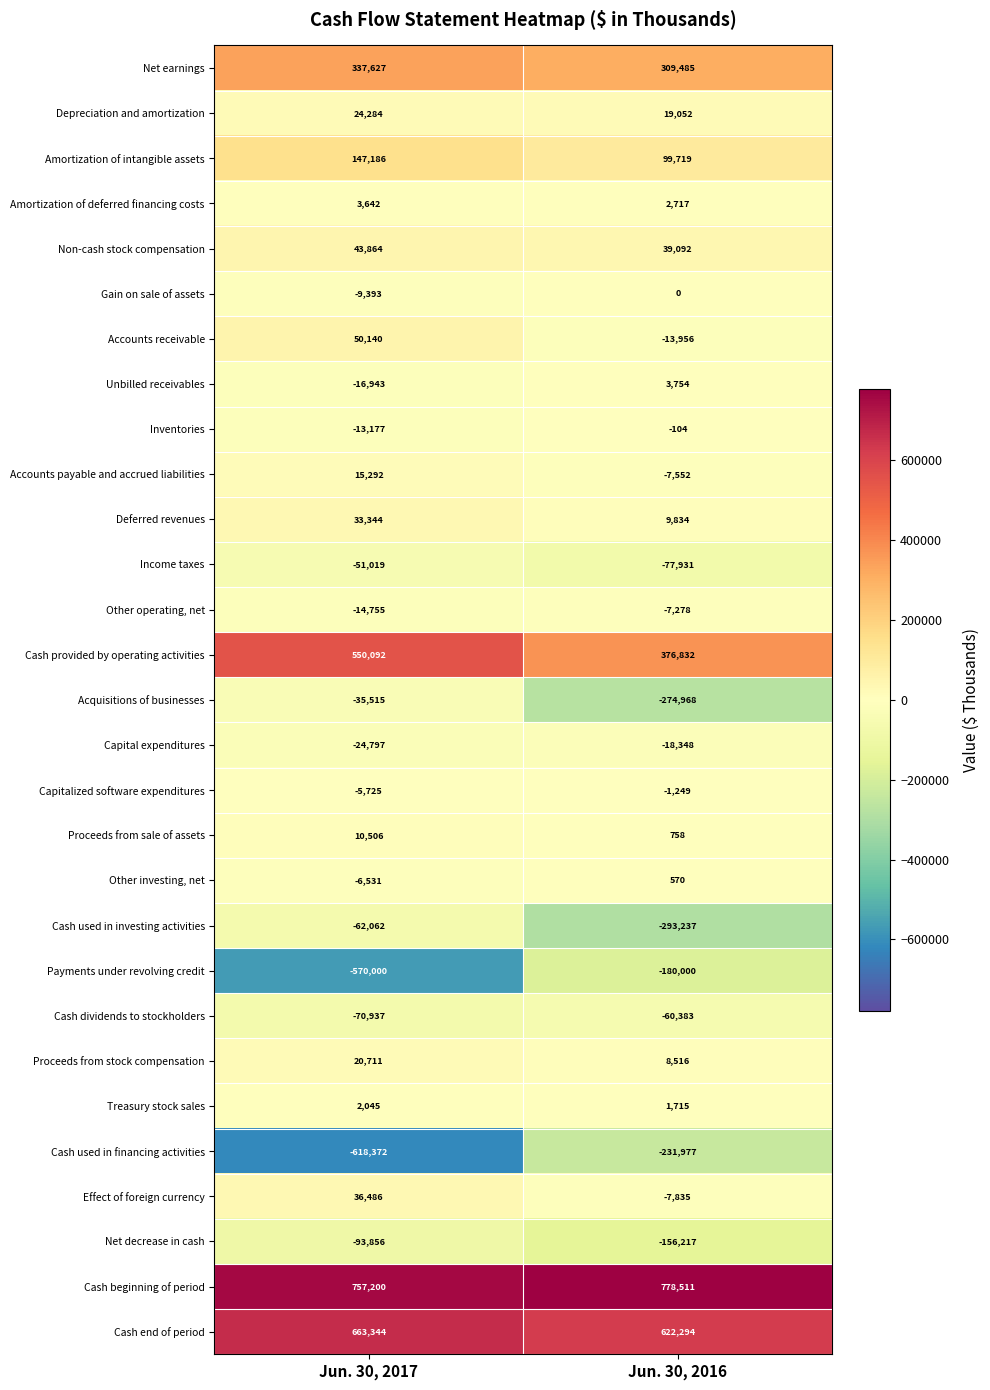

The Treasury stock sales series shows 1715 at Jun. 30, 2016. True or false?

True